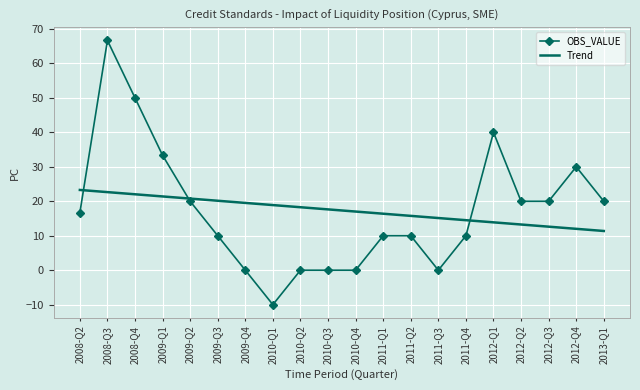

At which category is the sum across all series the highest?

2008-Q3